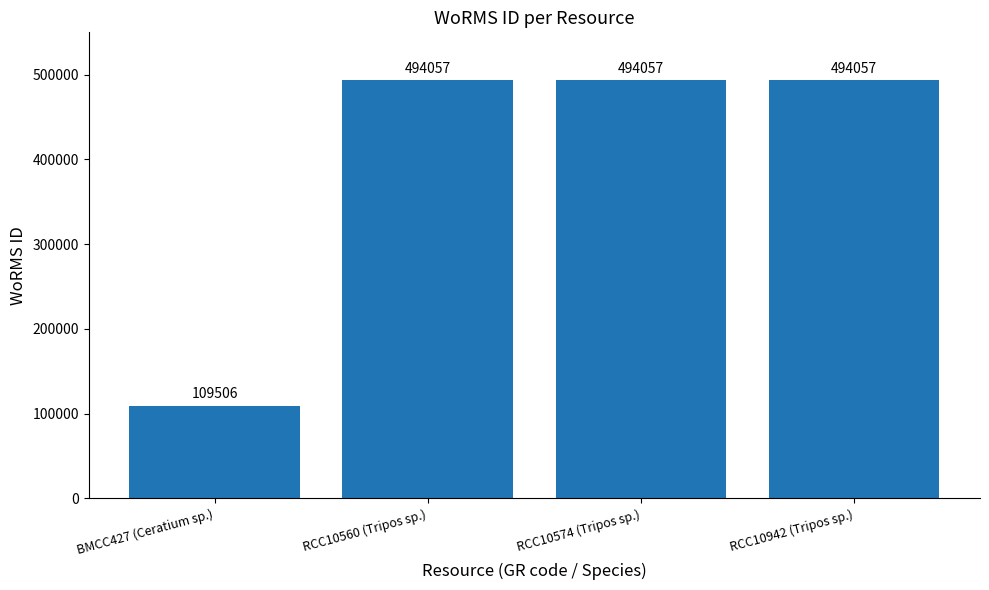

How many data points are less than 494057?

1